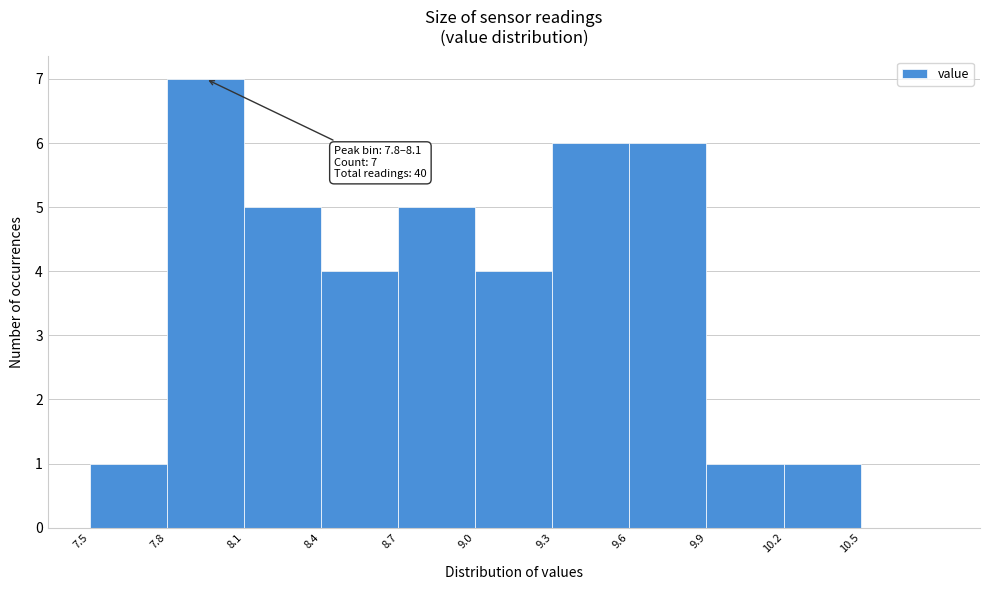

Over which range of the x-axis is the bar tallest?

7.8 to 8.1